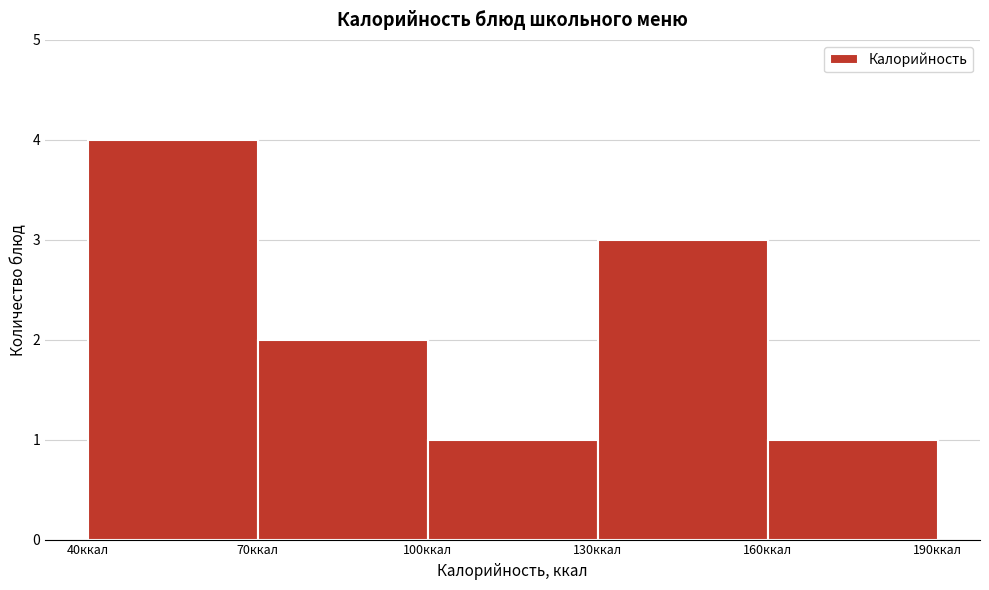

Reading left to right, list every bar in this chart as the range it spans on the x-axis followed by its height. The values are not printed on the chart, so give them approximately, as read against the axis.

40 to 70: 4
70 to 100: 2
100 to 130: 1
130 to 160: 3
160 to 190: 1